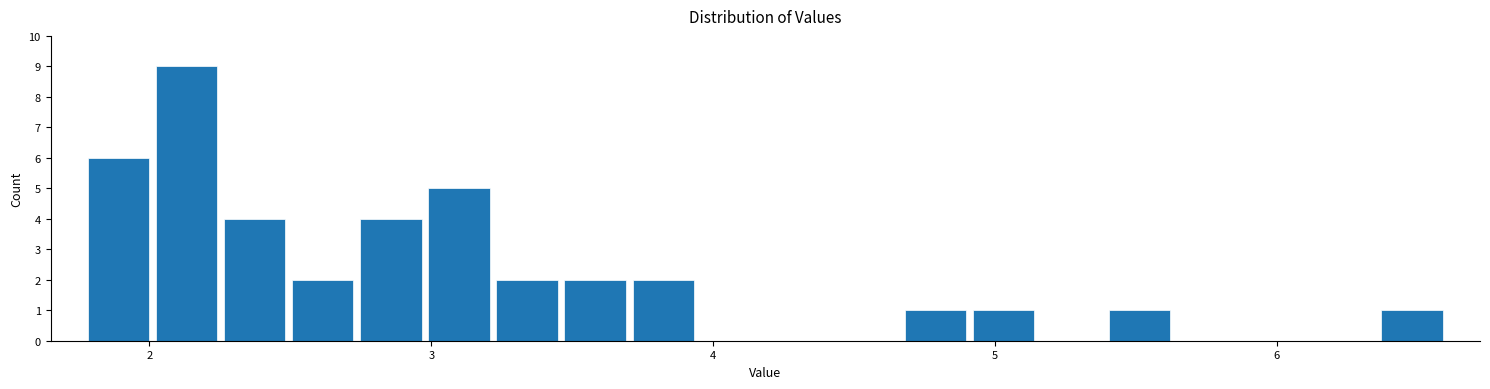

Around what value on the x-axis is the tallest bar? Give the approximate position of its centre, as read against the axis.

2.1